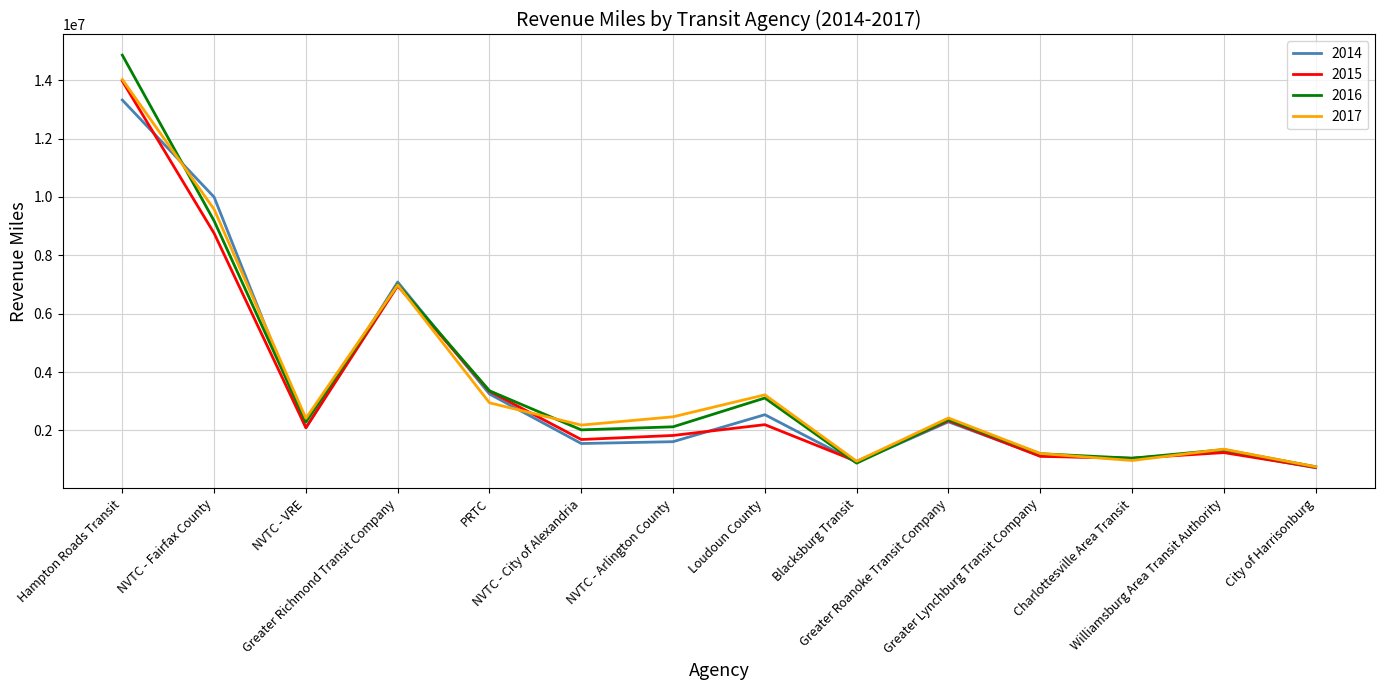

Which series has the largest range (max minus min)?

2016